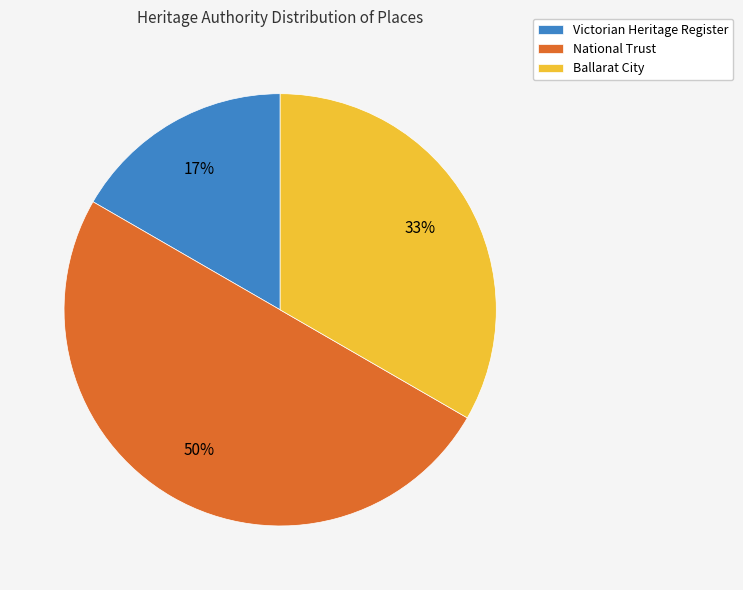

To the nearest percent, what is the difference between the largest and smallest slice percentages?

33%